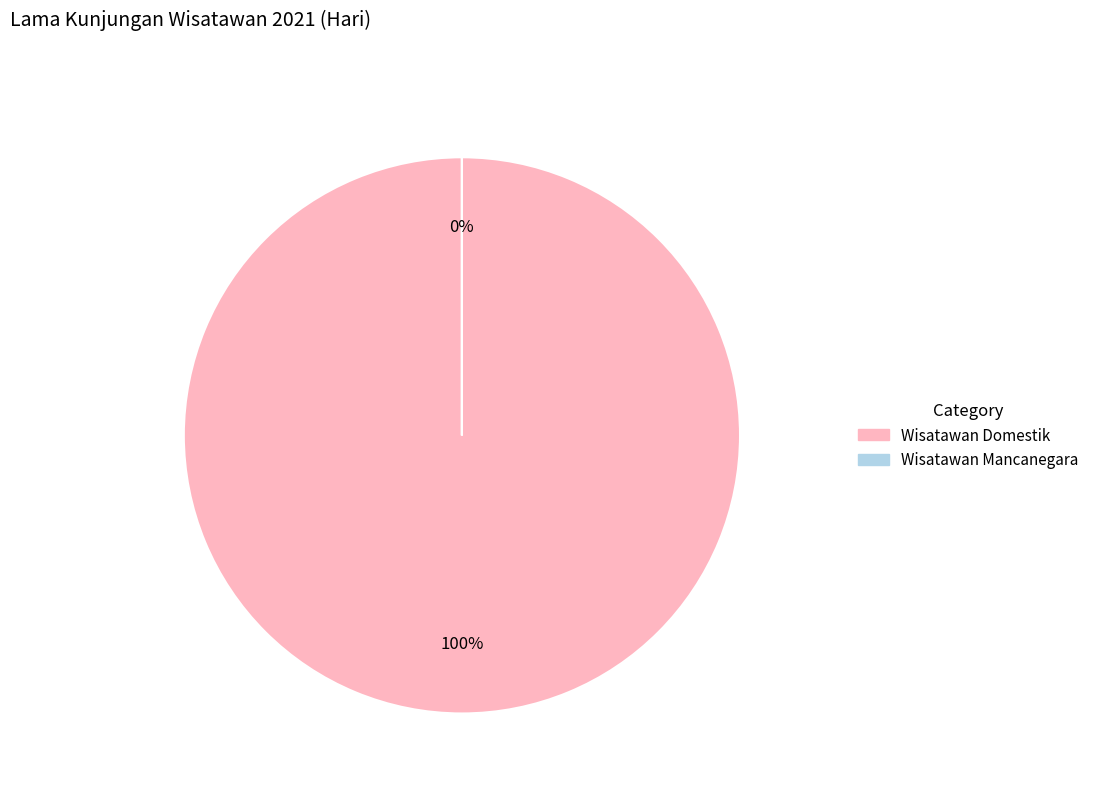

Combined, what portion of the pie is Wisatawan Mancanegara and Wisatawan Domestik?

100.0%